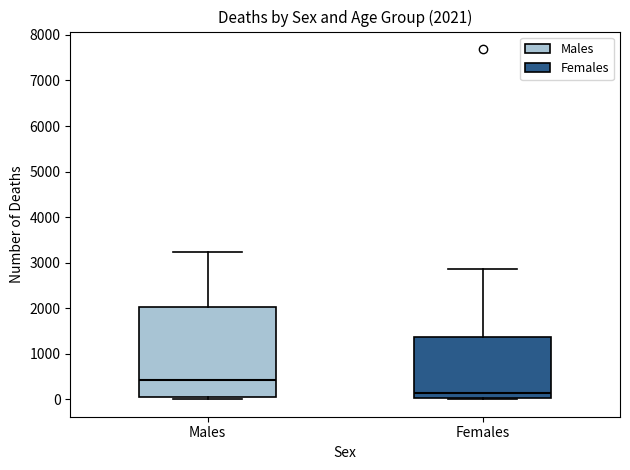

Which box's median line is the highest?

Males